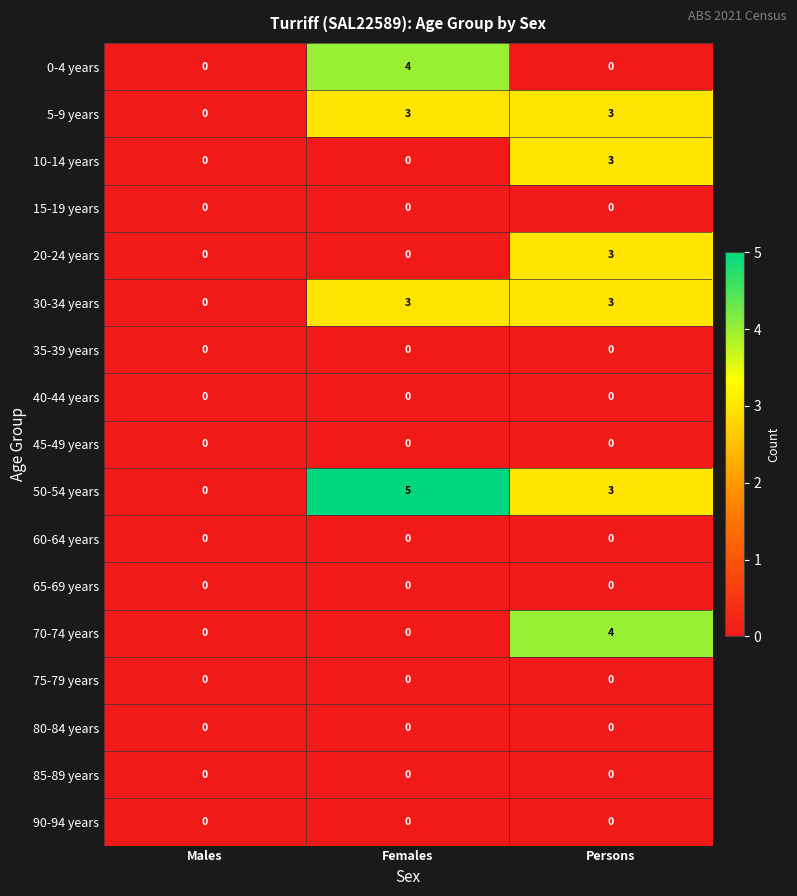

What is the total value across all series at Persons?

19